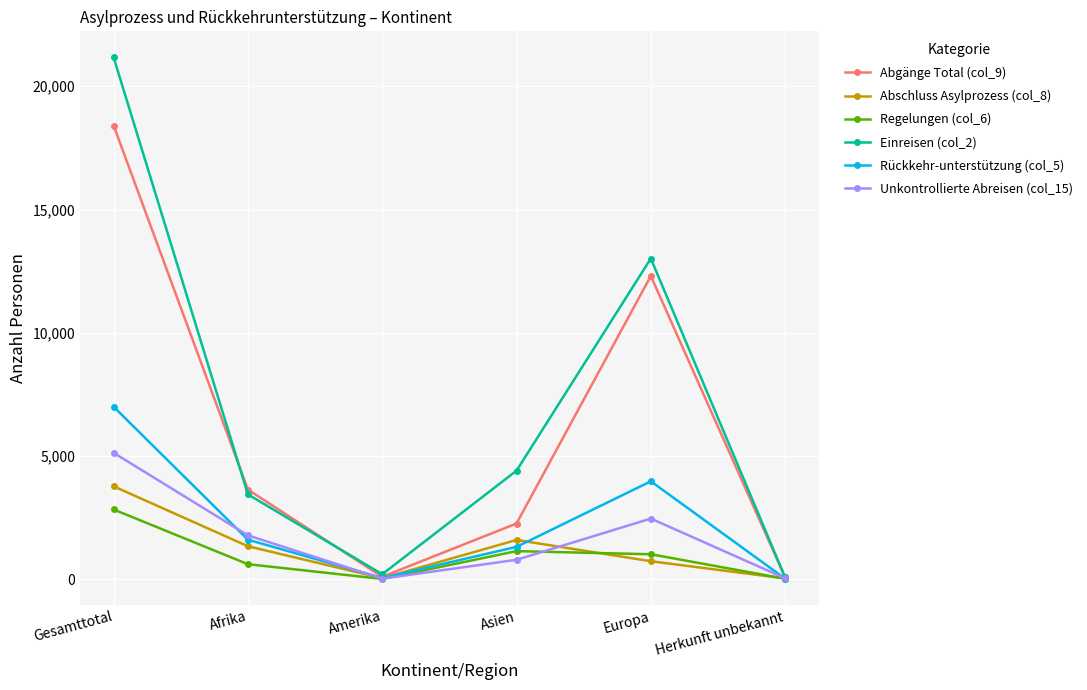

Does the chart display data point markers on the line(s)?

Yes